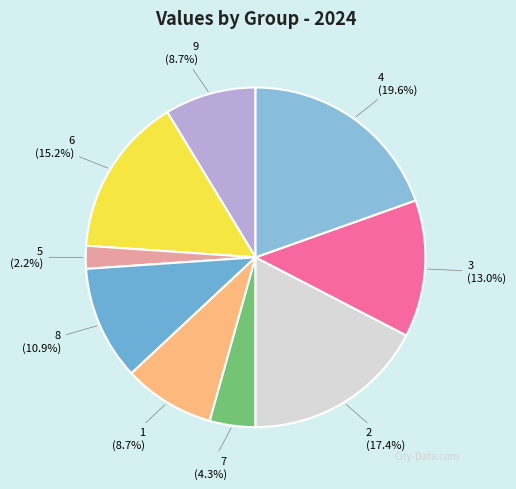

Does any single category account for the majority?

No